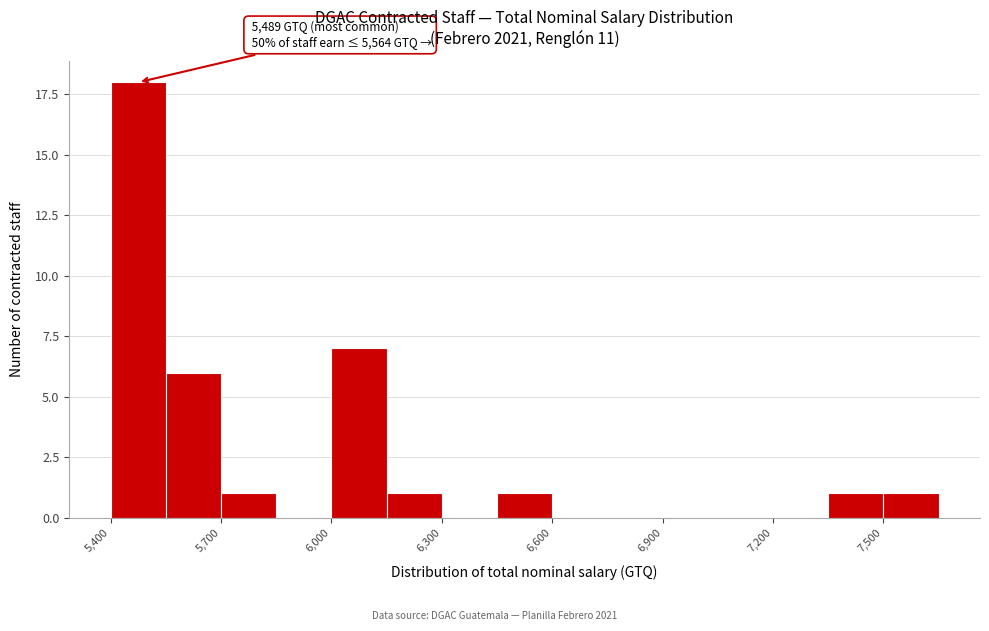

Read against the x-axis, roughly where is the centre of the tallest bar?

5500